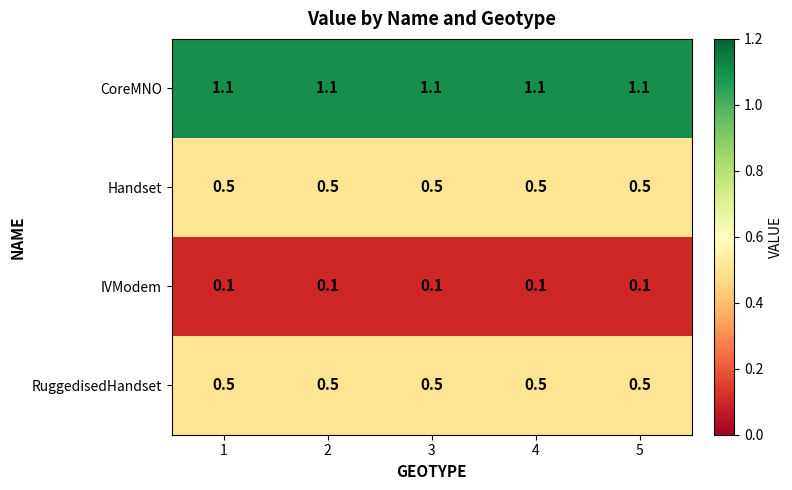

What is the difference between the highest and lowest values at 2?

1.0